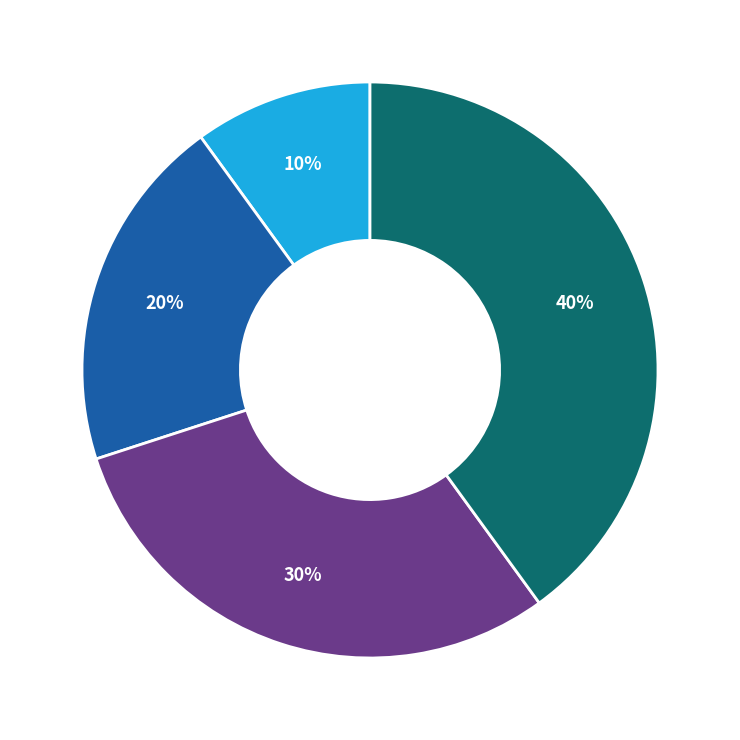

Does any single category account for the majority?

No